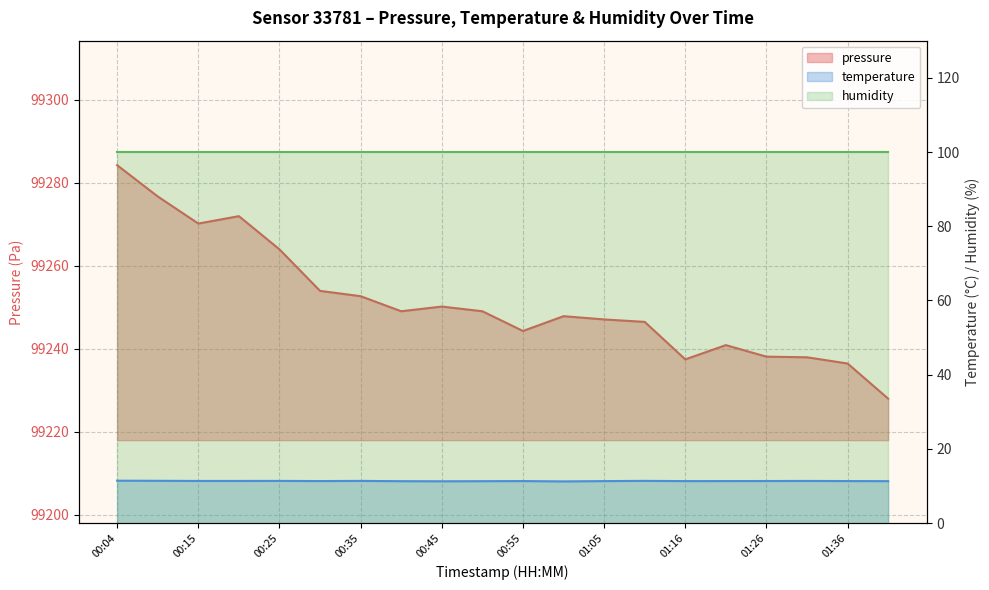

At which category does pressure reach its first local peak?

00:20